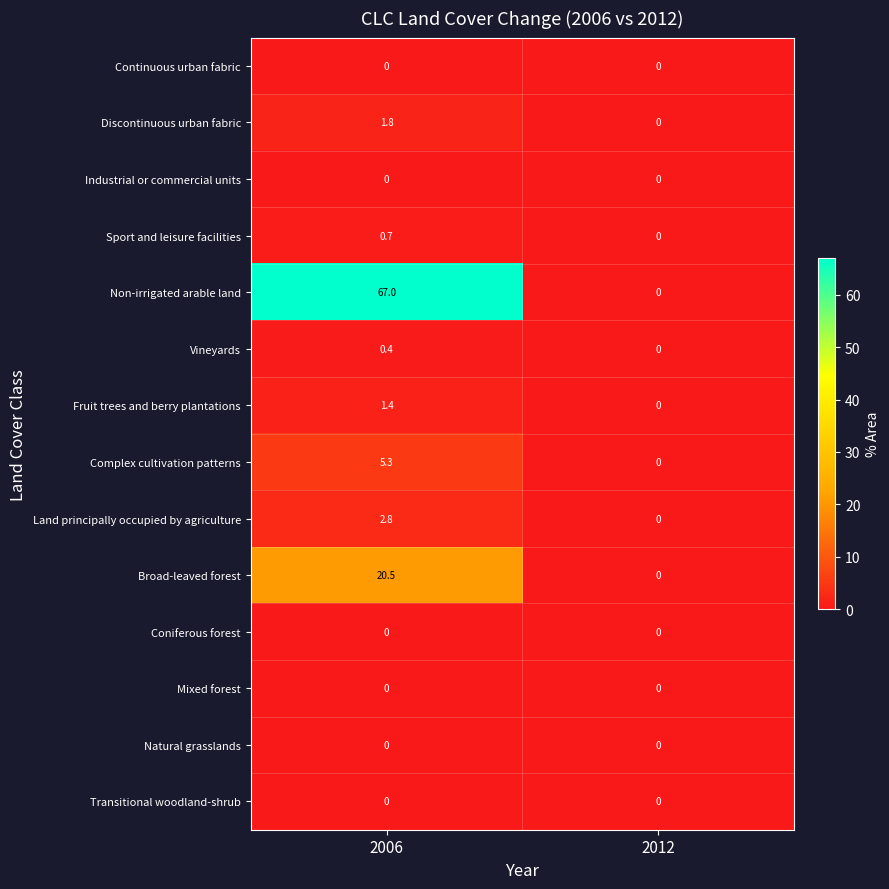

What is the difference between the maximum and minimum values in the Vineyards series?

0.4